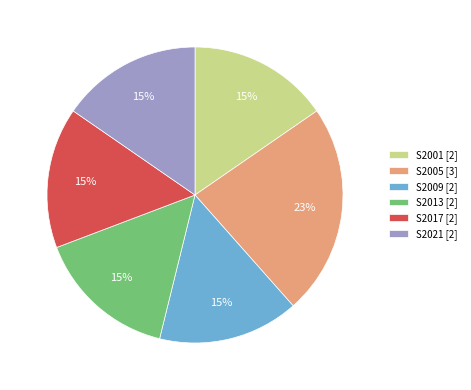

Is it true that S2005 is 12% of the pie?

False